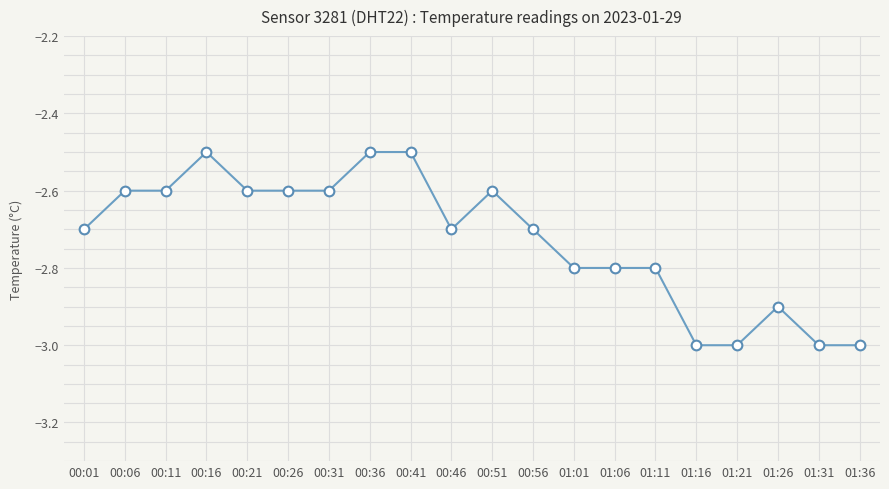

What is the greatest value displayed?

-2.5